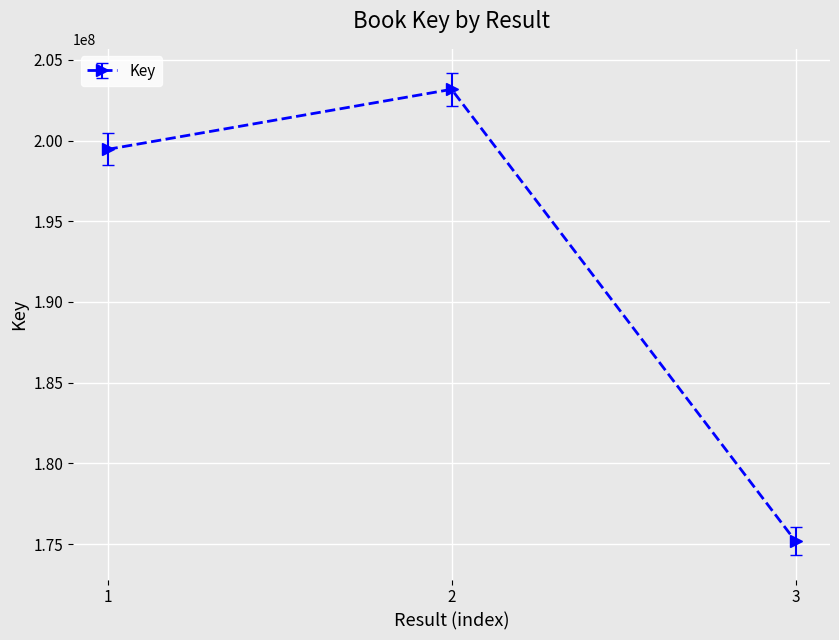

What is the average value?

192600147